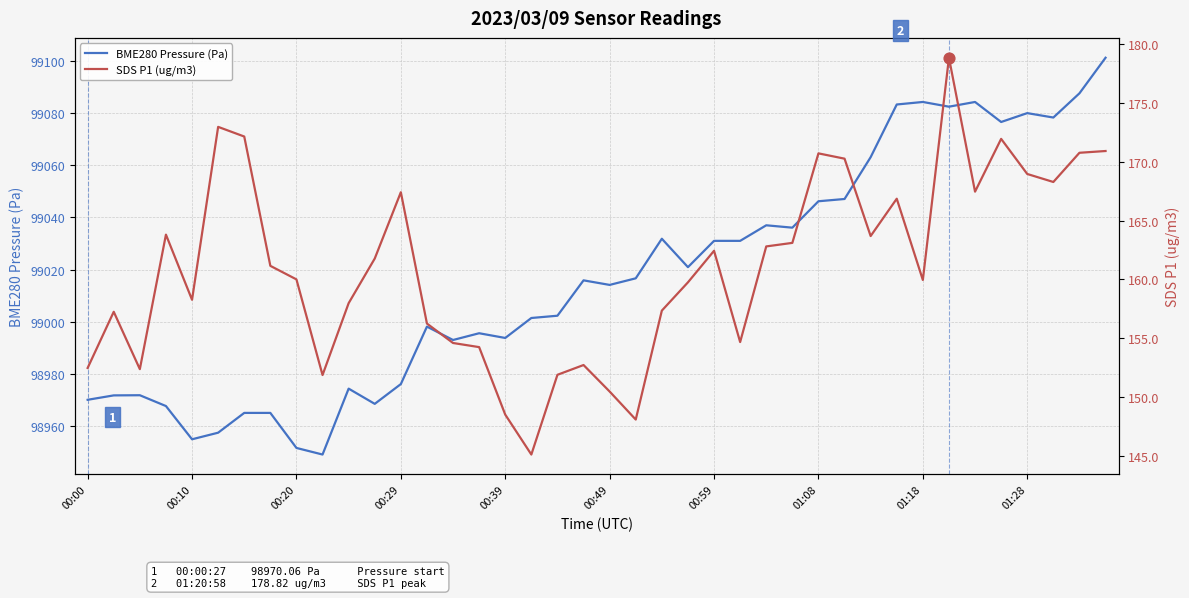

At how many categories does at least one series exceed 28720?

40